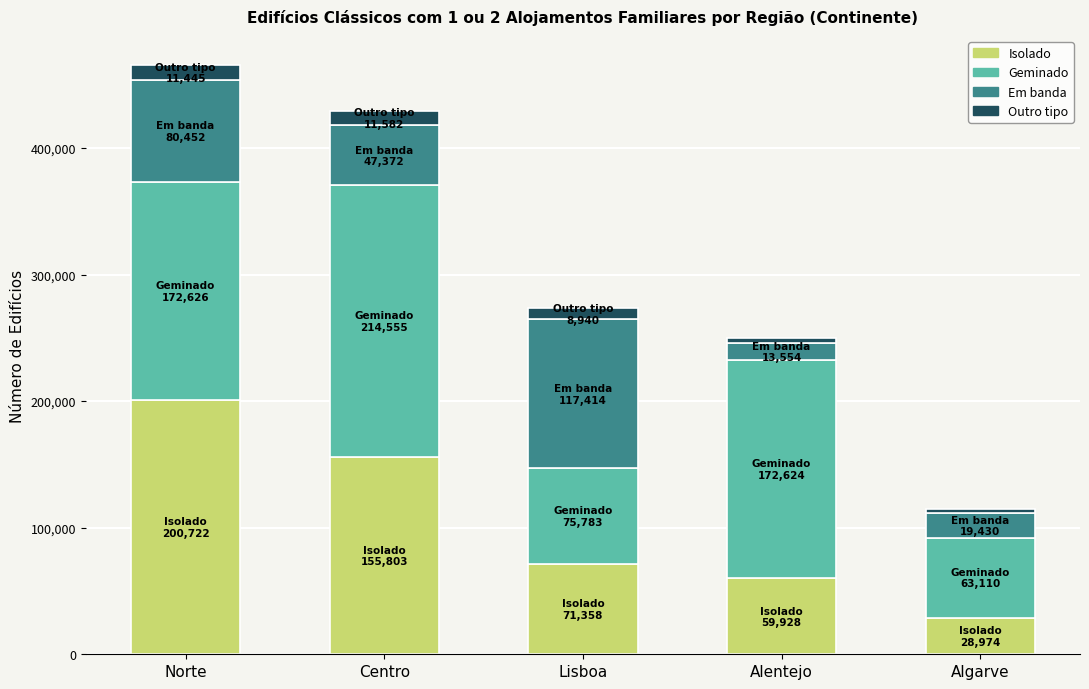

What are all the series names shown in the legend?

Isolado, Geminado, Em banda, Outro tipo